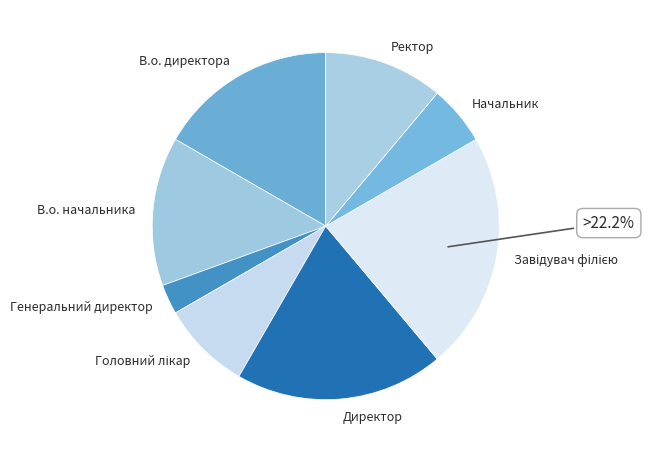

Do Ректор and В.о. начальника together represent more than half of the pie?

No